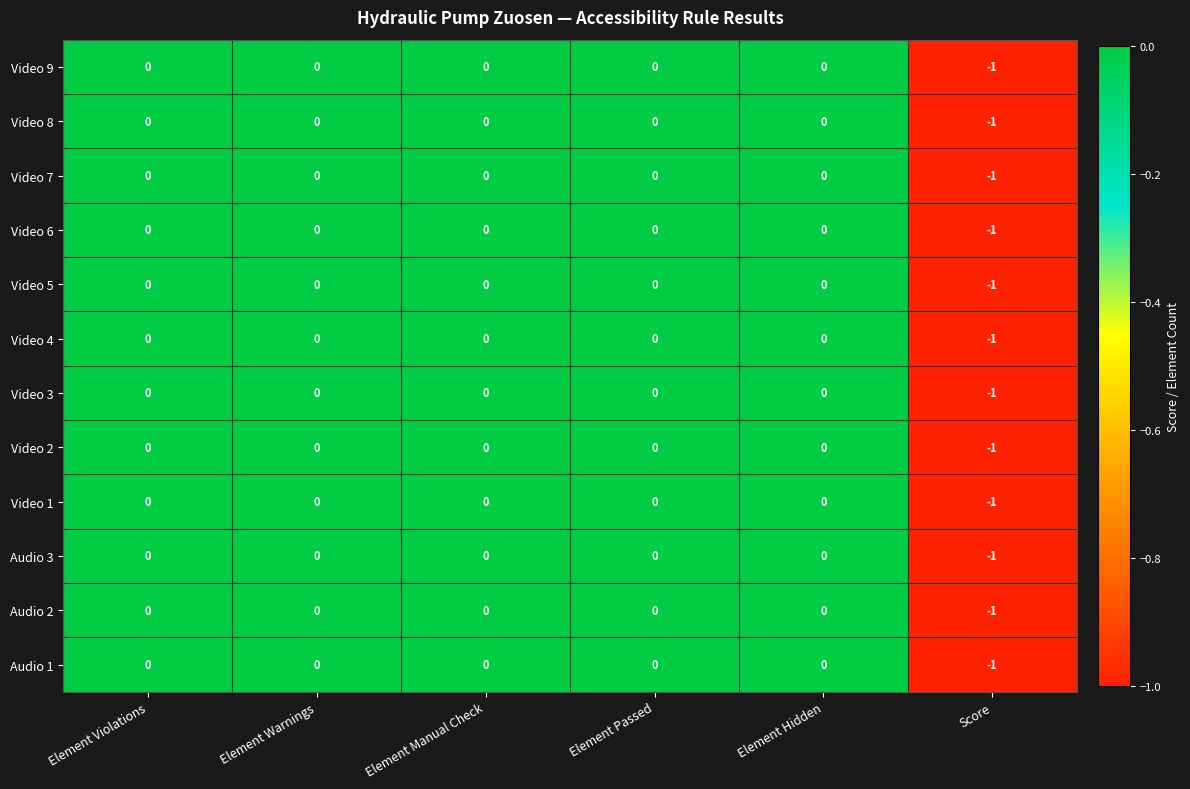

Which category has the lowest value in the Video 2 series?

Score